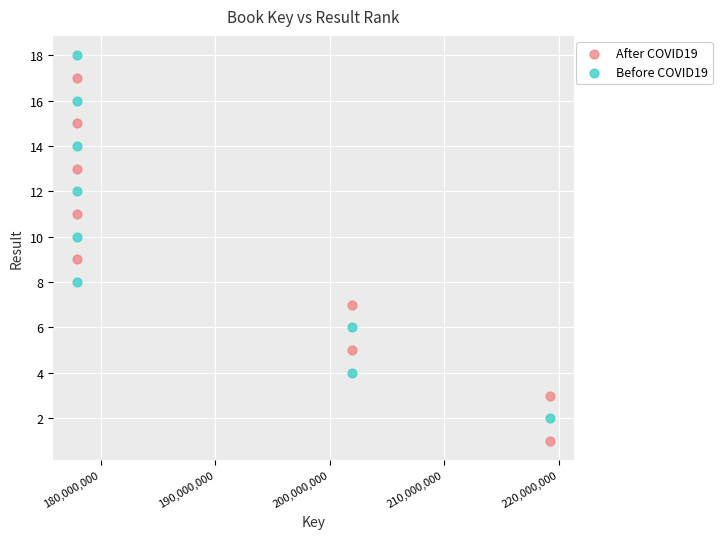

Which series reaches the maximum Y coordinate?

Before COVID19